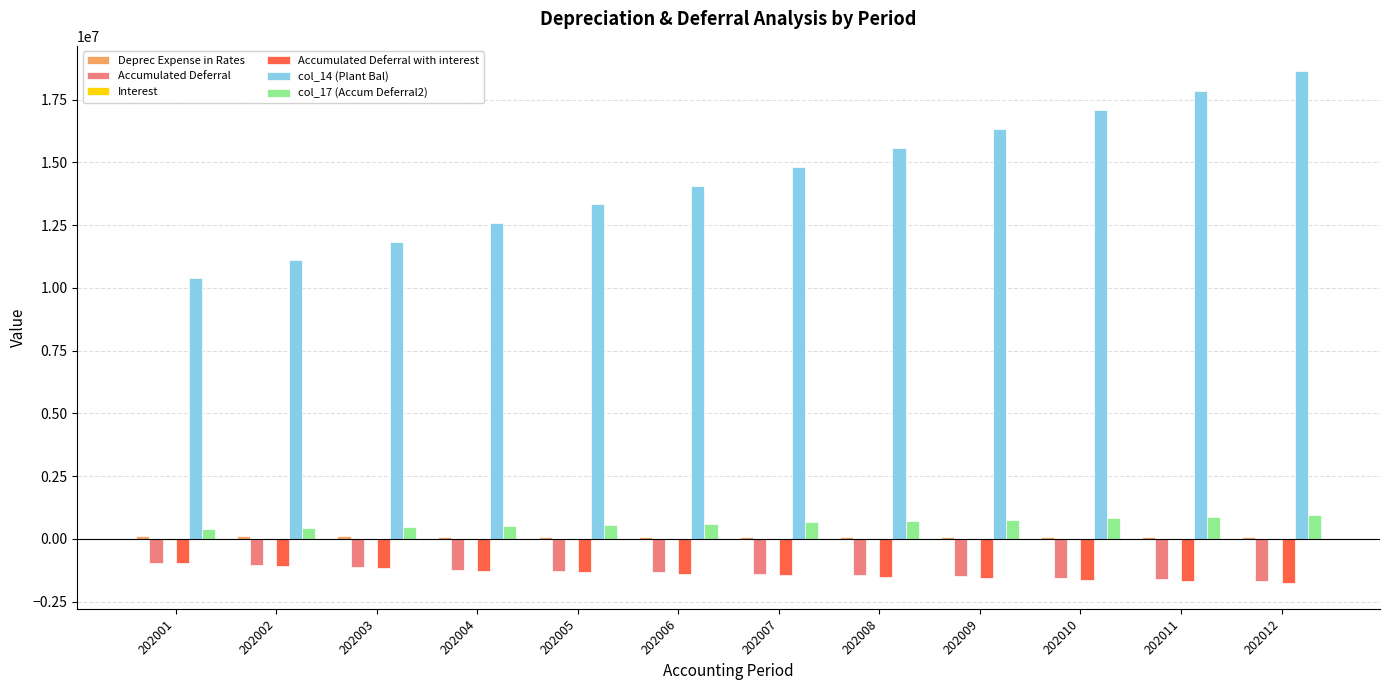

Is it true that col_14 (Plant Bal) equals 12579196.0 at 202004?

True